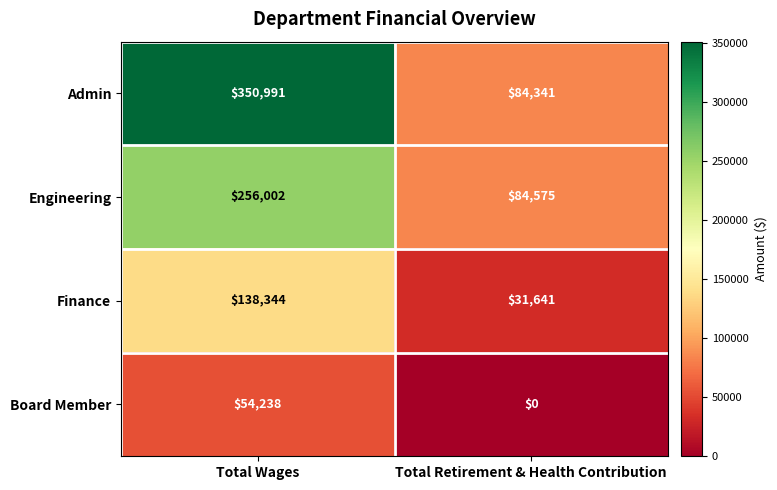

Which category has the highest value in the Engineering series?

Total Wages